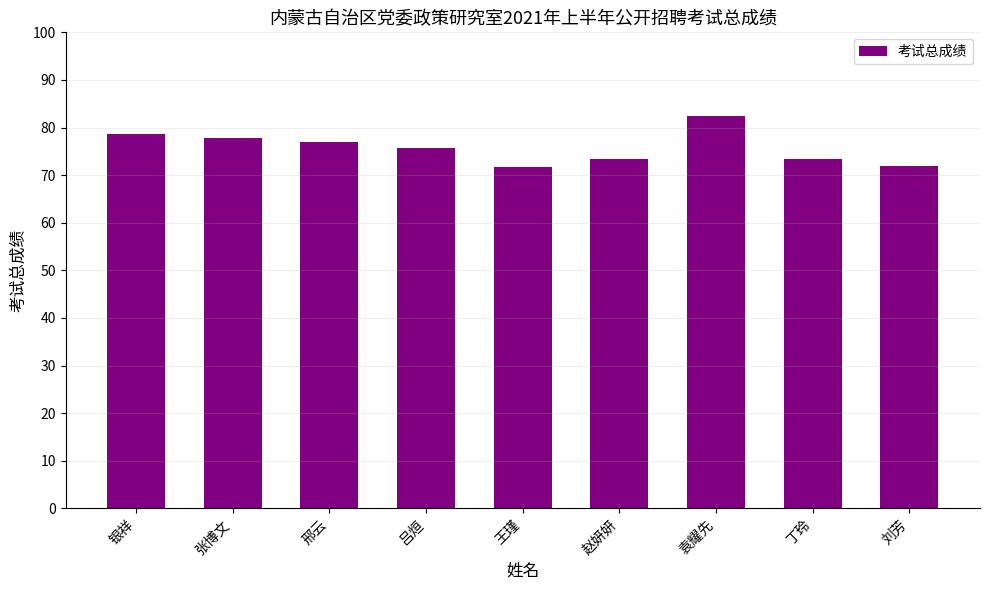

What position from the left is 吕烜?

4